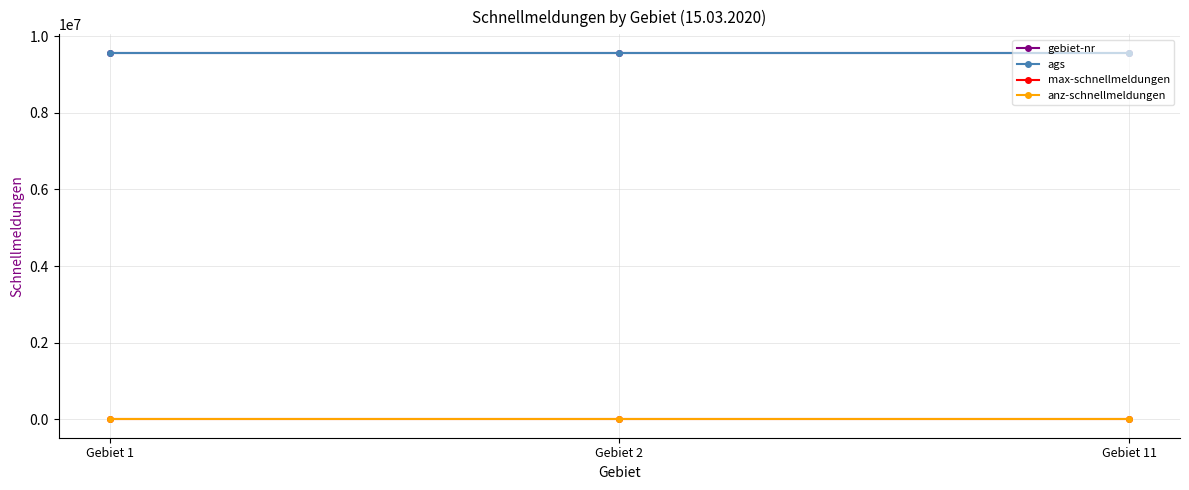

Which series changed the most between Gebiet 1 and Gebiet 11?

gebiet-nr